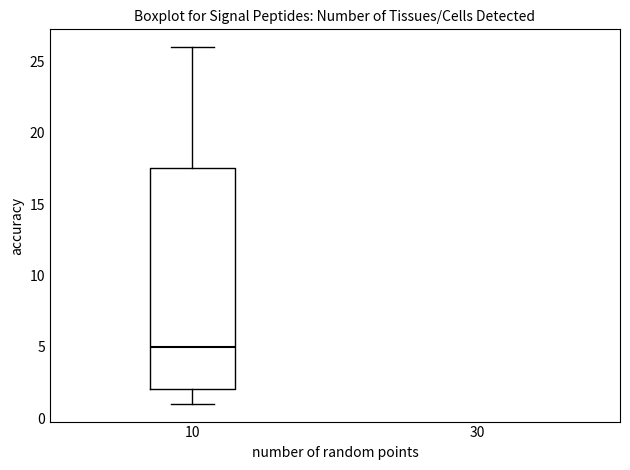

Transcribe this box plot: give where the median line is, the range the box spans, and where the two whiskers end, as read against the y-axis. The values are not printed on the chart, so give them approximately, as read against the axis.

median 5.0, box 2.0 to 17.5, whiskers 1.0 to 26.0